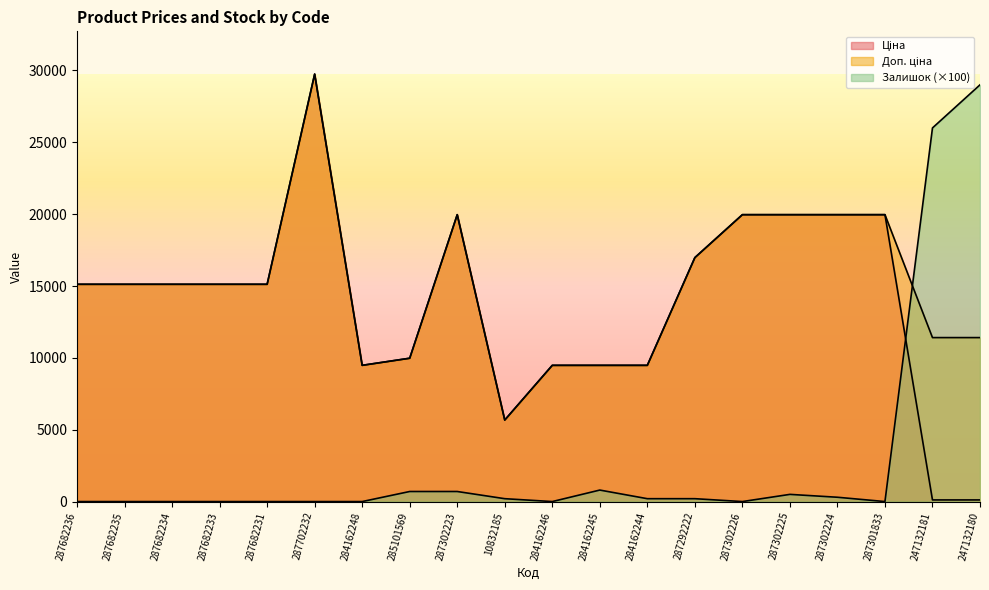

Reading left to right, what are all the values shown in this chart?

Ціна: 287682236=15120.0	287682235=15120.0	287682234=15120.0	287682233=15120.0	287682231=15120.0	287702232=29747.2	284162248=9480.1	285101569=9975.0	287302223=19964.2	10832185=5673.8	284162246=9480.1	284162245=9480.1	284162244=9480.1	287292222=16976.3	287302226=19964.2	287302225=19964.2	287302224=19964.2	287301833=19964.2	247132181=114.1	247132180=114.1
Доп. ціна: 287682236=15120.0	287682235=15120.0	287682234=15120.0	287682233=15120.0	287682231=15120.0	287702232=29747.2	284162248=9480.1	285101569=9975.0	287302223=19964.2	10832185=5673.8	284162246=9480.1	284162245=9480.1	284162244=9480.1	287292222=16976.3	287302226=19964.2	287302225=19964.2	287302224=19964.2	287301833=19964.2	247132181=11410.0	247132180=11410.0
Залишок: 287682236=0.0	287682235=0.0	287682234=0.0	287682233=0.0	287682231=0.0	287702232=0.0	284162248=0.0	285101569=700.0	287302223=700.0	10832185=200.0	284162246=0.0	284162245=800.0	284162244=200.0	287292222=200.0	287302226=0.0	287302225=500.0	287302224=300.0	287301833=0.0	247132181=26000.0	247132180=29000.0